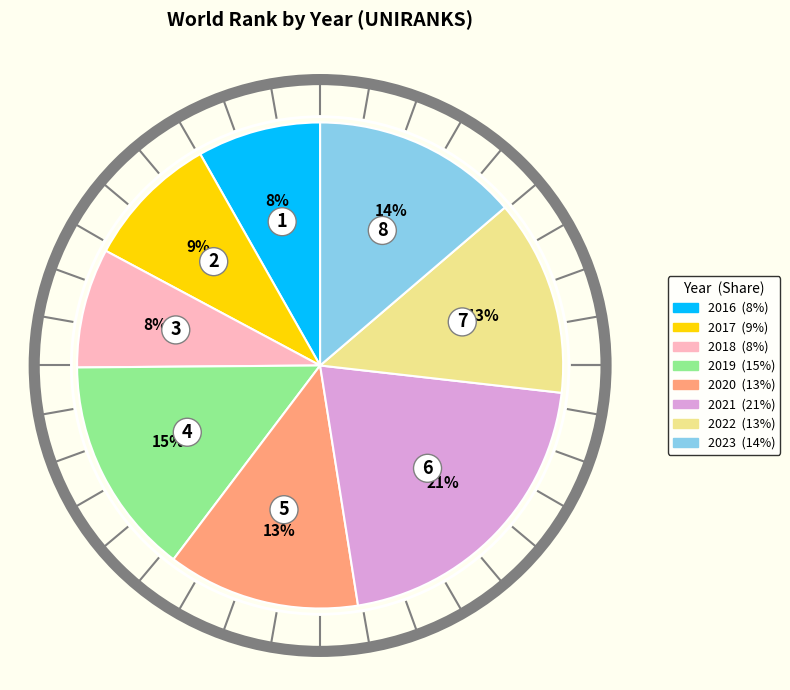

Which slice is the largest?

2021